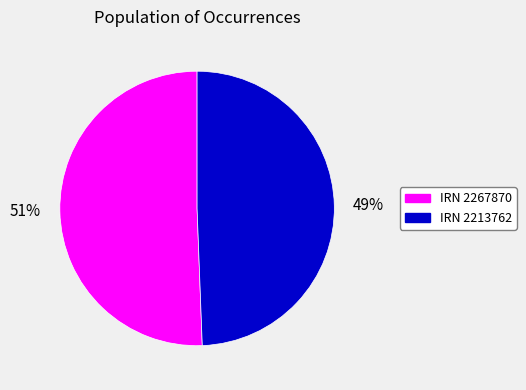

What is the smallest slice in the pie chart?

IRN 2213762